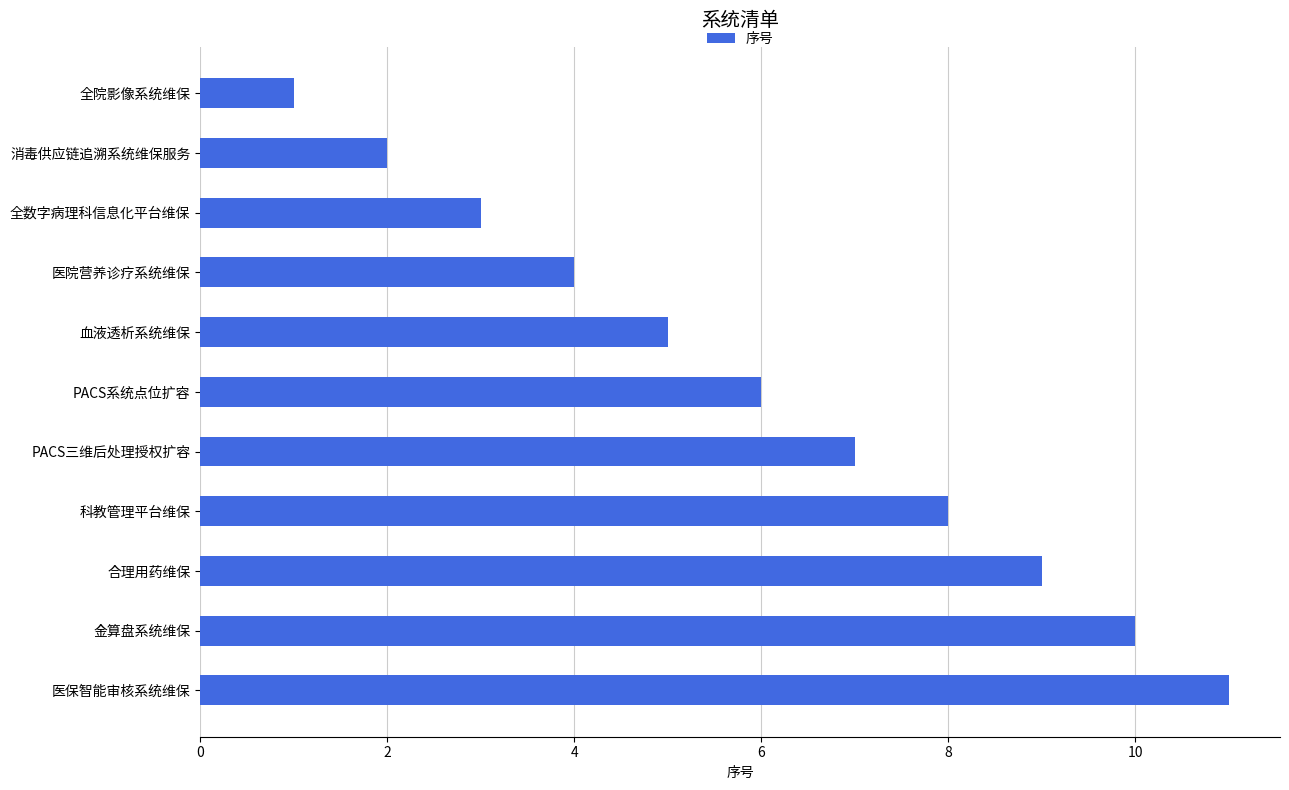

How many data points does each series have?

11